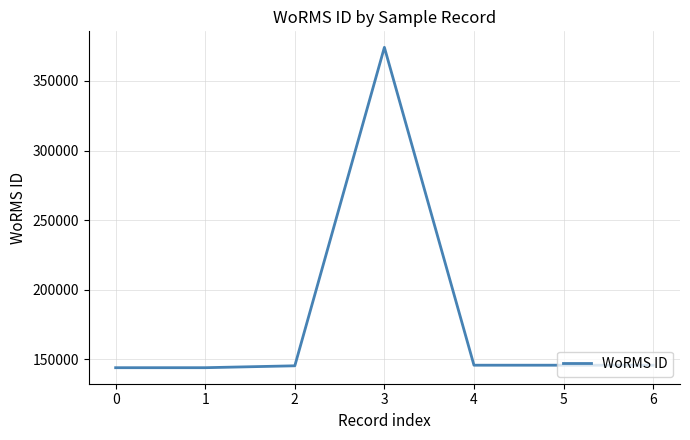

Approximately how many times larger is the value at 0 compared to 1?

1.0